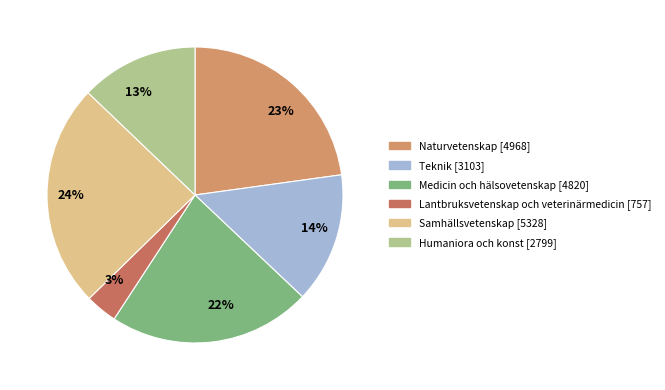

Which category has the biggest portion of the pie?

Samhällsvetenskap